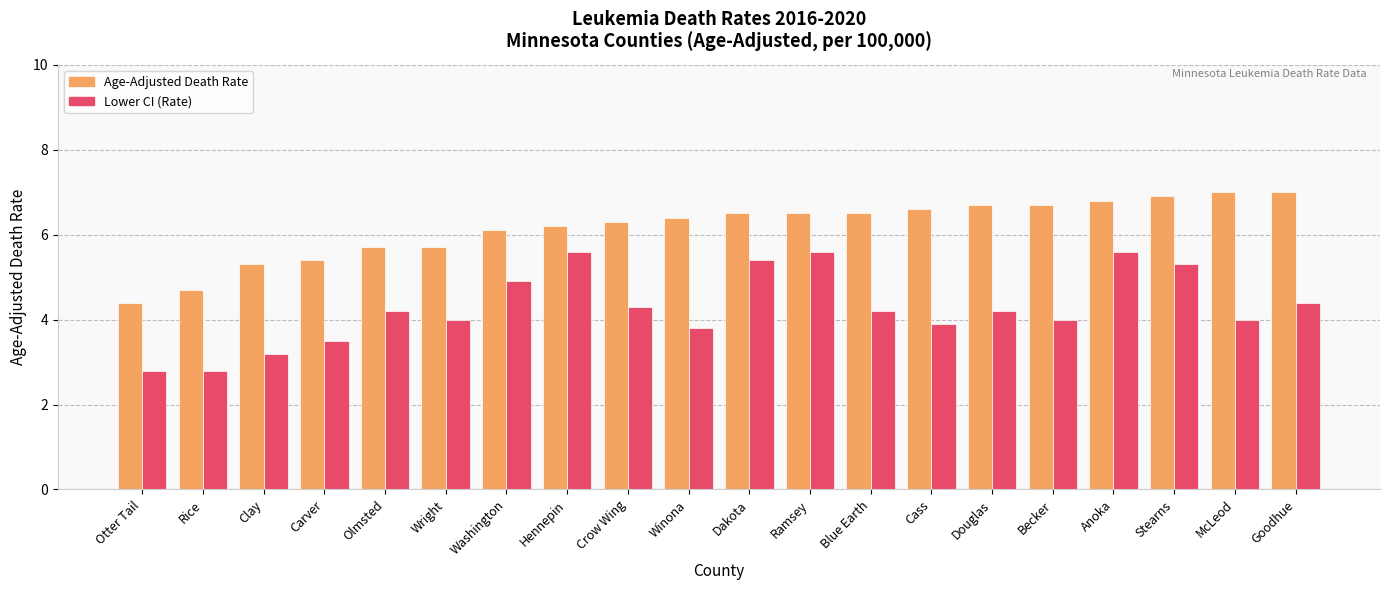

What is the difference between the maximum and minimum values in the Age-Adjusted Death Rate series?

2.6